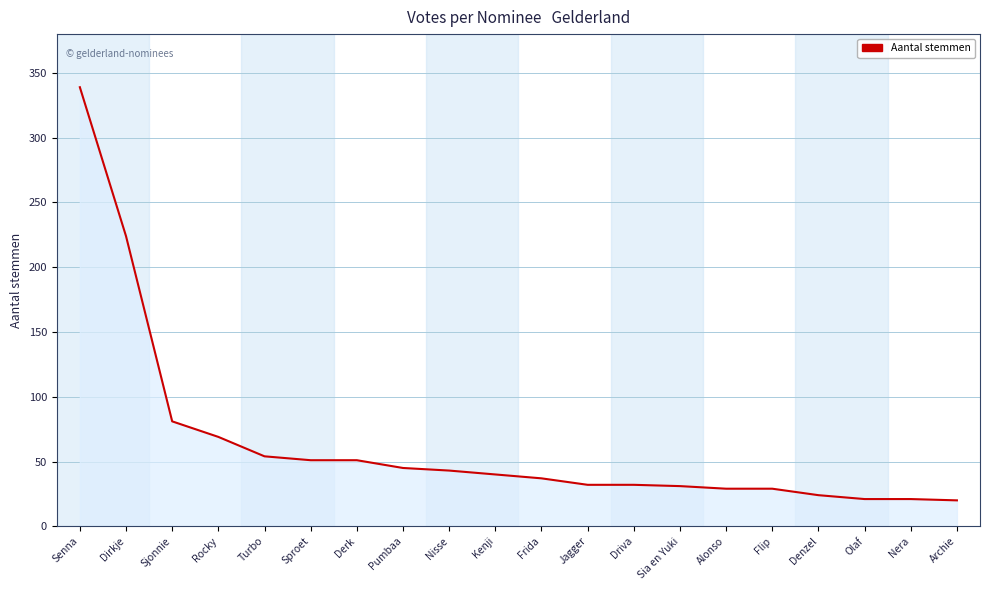

True or false: the data shows 56 at Frida.

False